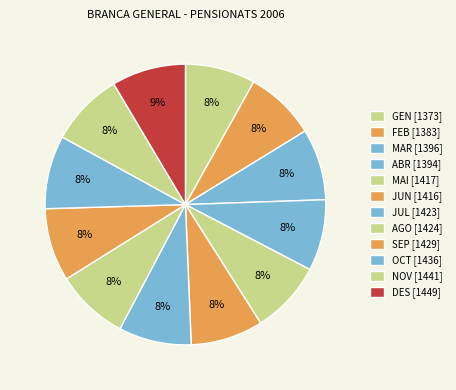

Does ABR account for over 50% of the chart?

No